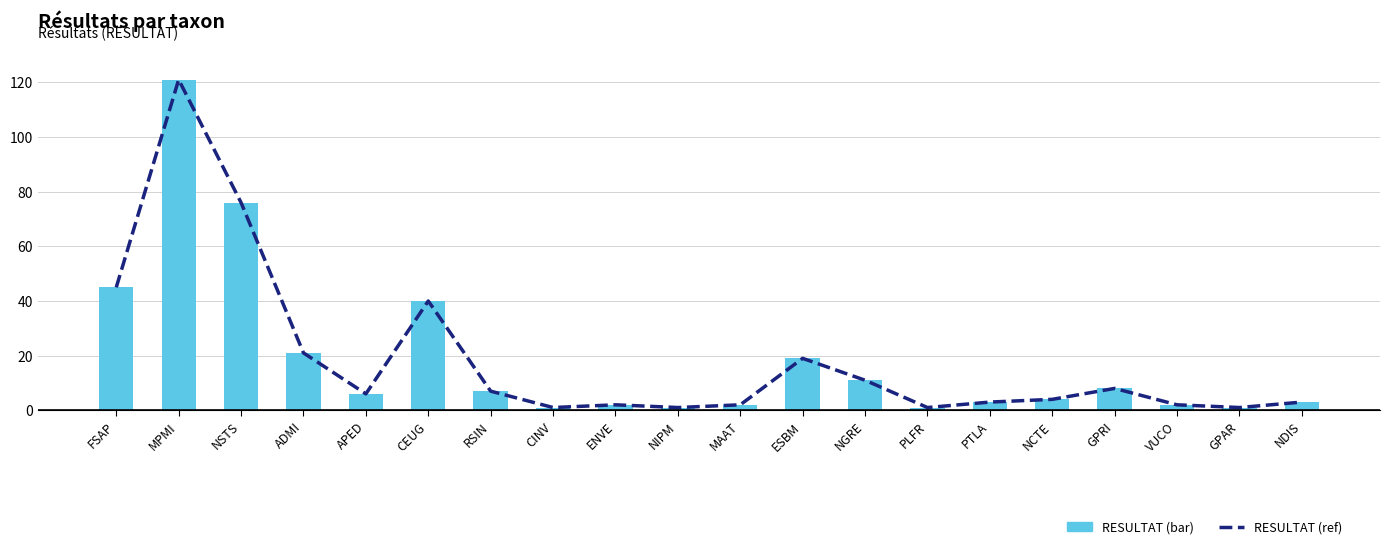

Rank the categories by RESULTAT (ref) value from highest to lowest.

MPMI, NSTS, FSAP, CEUG, ADMI, ESBM, NGRE, GPRI, RSIN, APED, NCTE, PTLA, NDIS, ENVE, MAAT, VUCO, CINV, NIPM, PLFR, GPAR